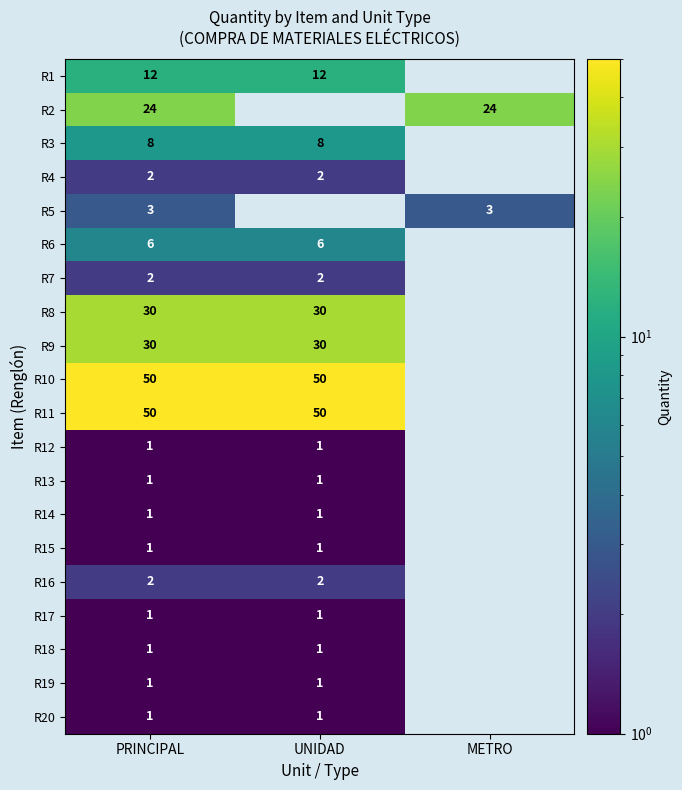

At which category is the sum across all series the highest?

PRINCIPAL